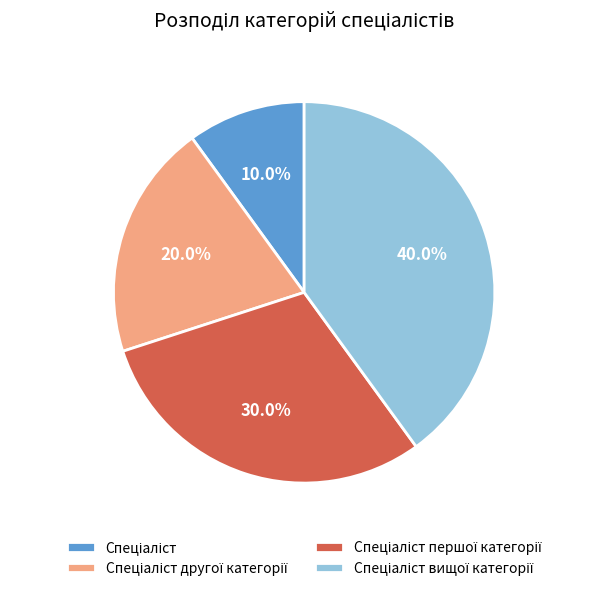

Is there a majority slice in this chart?

No